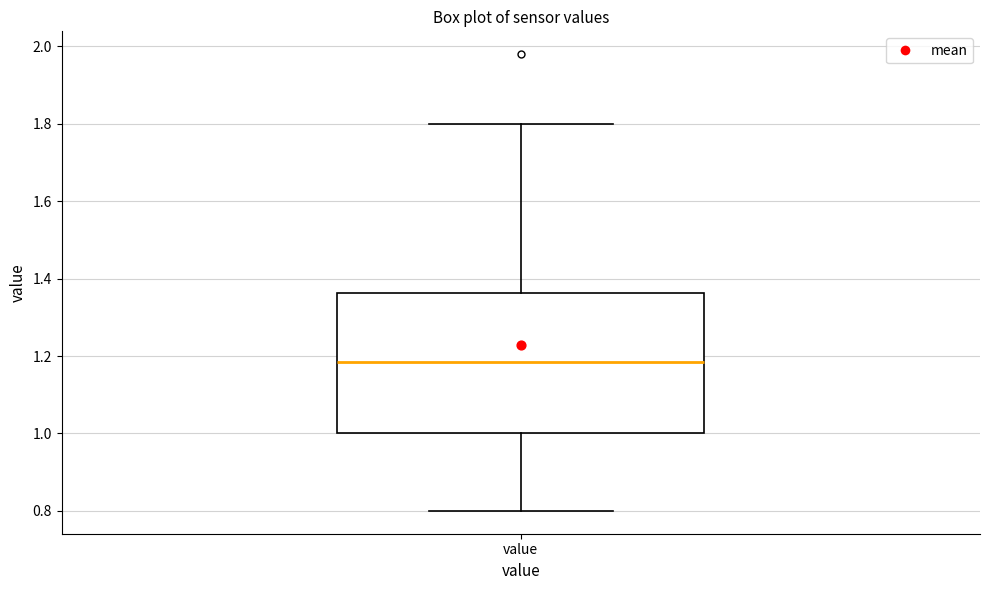

Read this box plot against the y-axis: the position of the median line, the range covered by the box, and the ends of both whiskers. The values are not printed on the chart, so give them approximately, as read against the axis.

median 1.18, box 1.00 to 1.36, whiskers 0.80 to 1.80